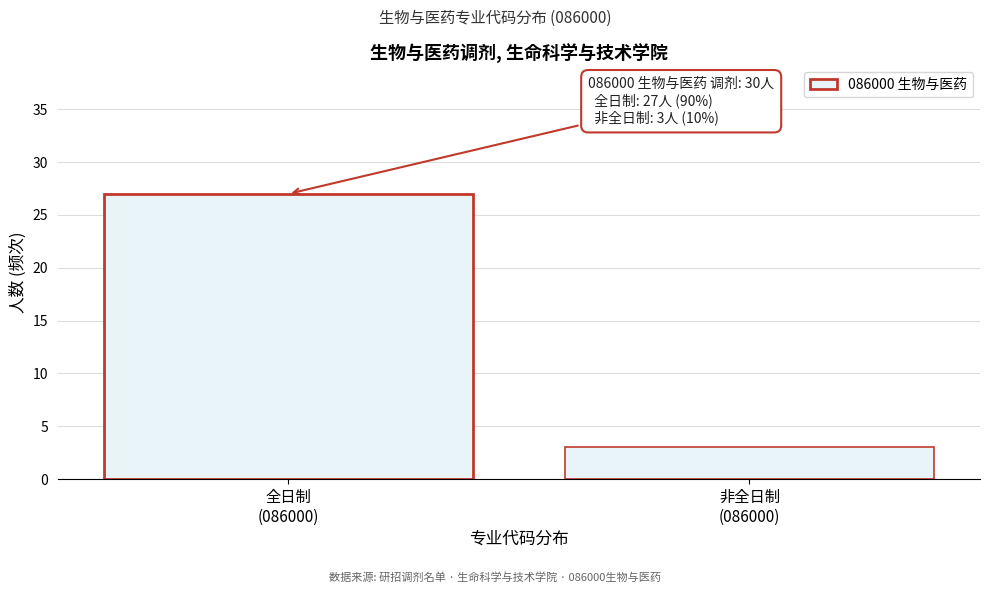

Reading left to right, transcribe all the data shown in this chart.

27	3